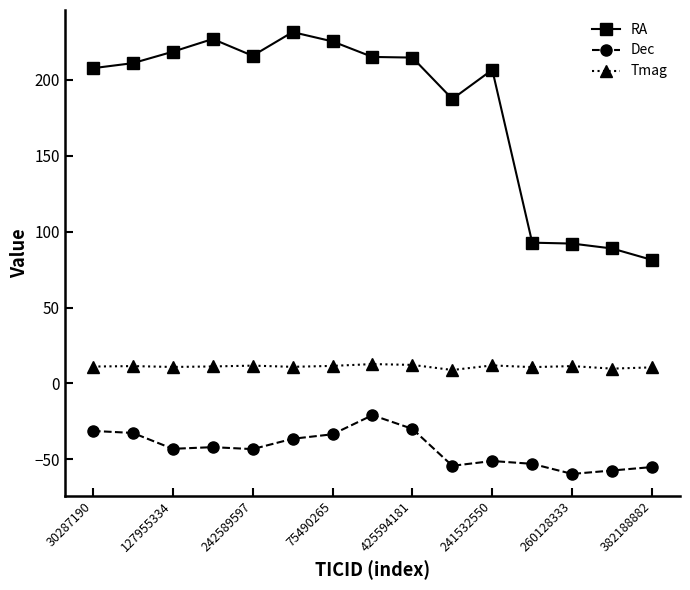

Which series has the largest range (max minus min)?

RA